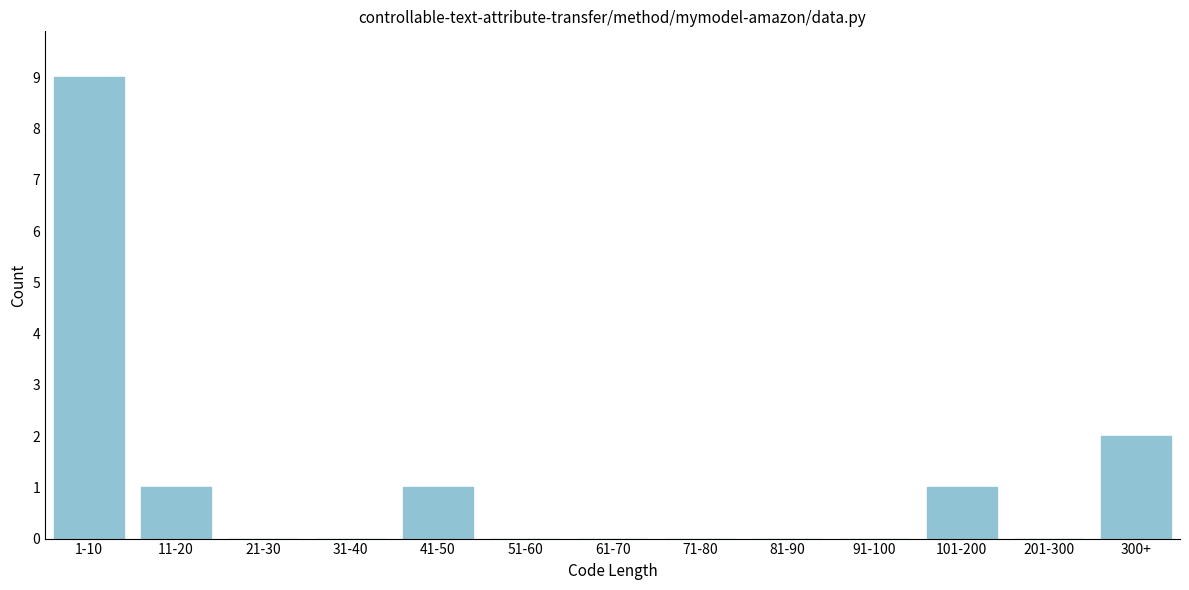

Reading left to right, list all the values displayed in this chart.

1-10=9	11-20=1	21-30=0	31-40=0	41-50=1	51-60=0	61-70=0	71-80=0	81-90=0	91-100=0	101-200=1	201-300=0	300+=2